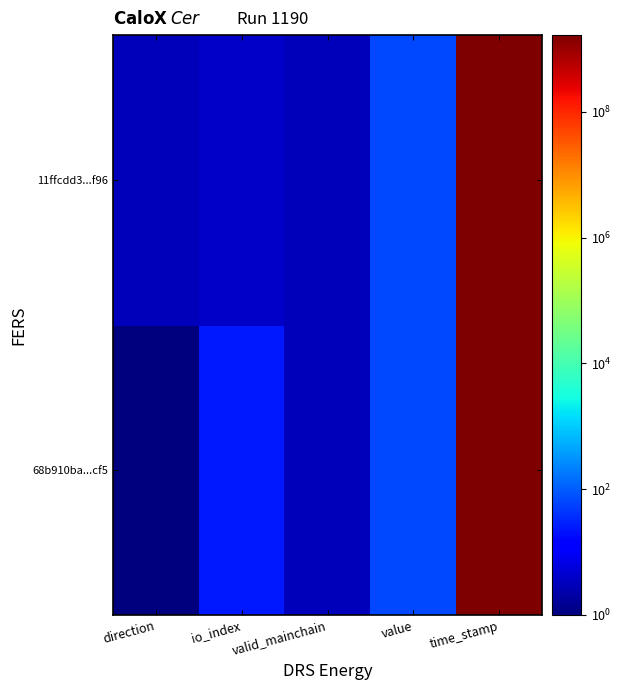

List the series in order of their overall mean, highest first.

68b910ba...cf5, 11ffcdd3...f96